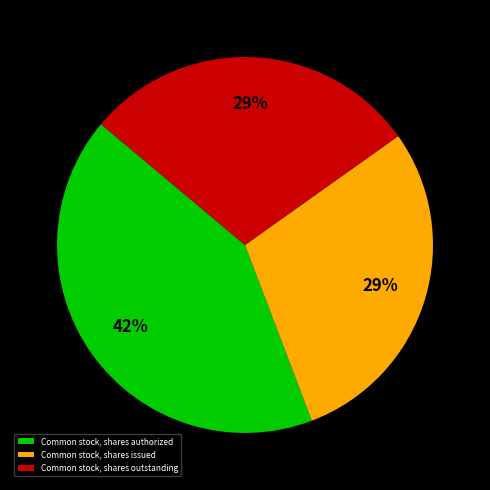

To the nearest percent, what is the difference between the Common stock, shares issued and Common stock, shares authorized slice percentages?

13%